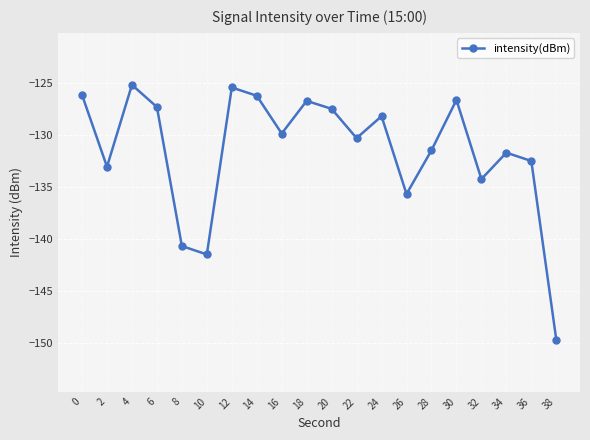

At which category does the chart reach its minimum across all series?

38